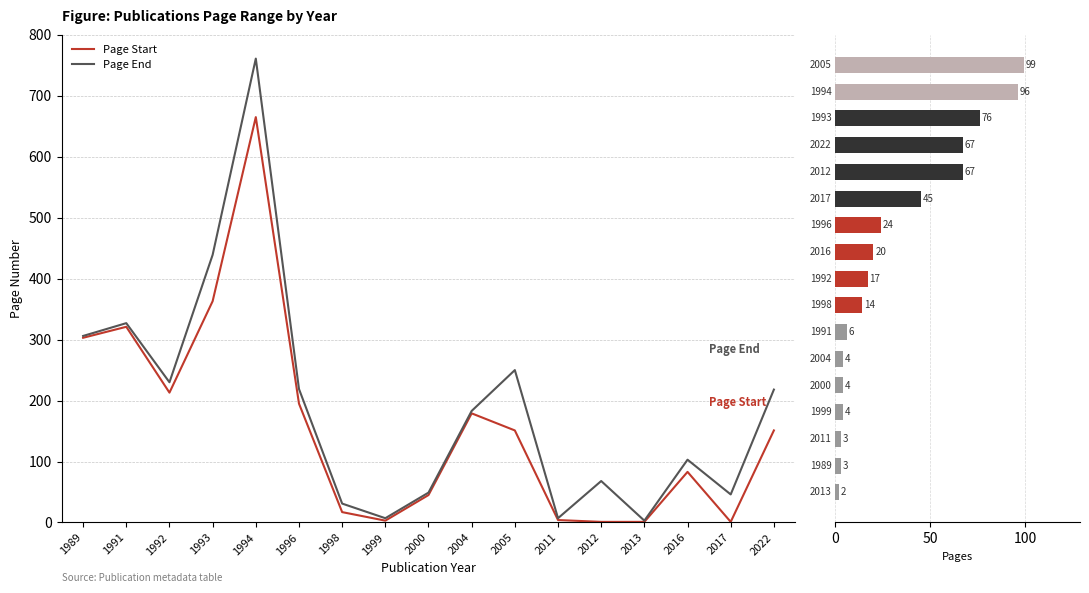

What is the minimum value shown in the chart?

1